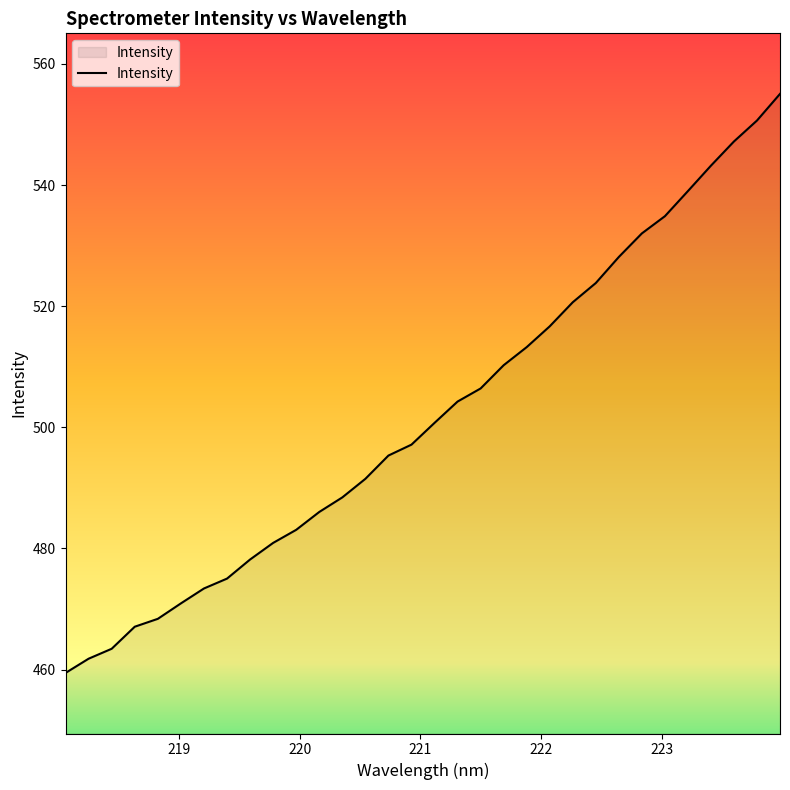

What is the difference between the maximum and minimum values?

95.6